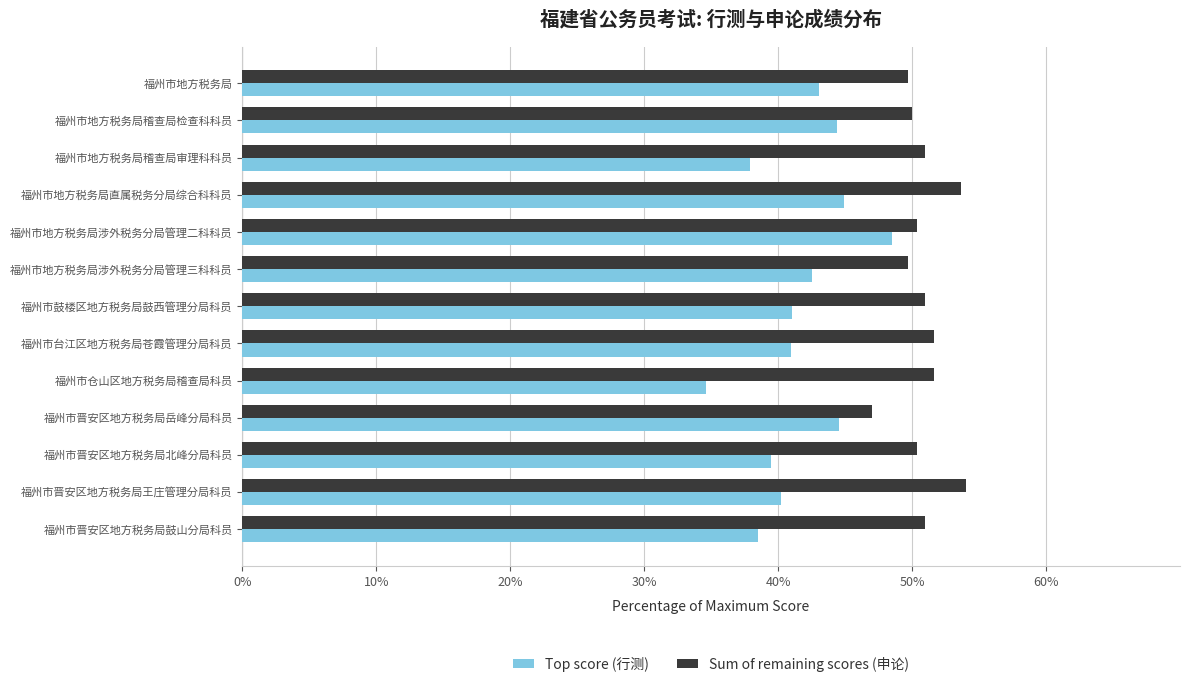

Read the Sum of remaining scores (申论) value at 福州市地方税务局涉外税务分局管理三科科员.

49.7